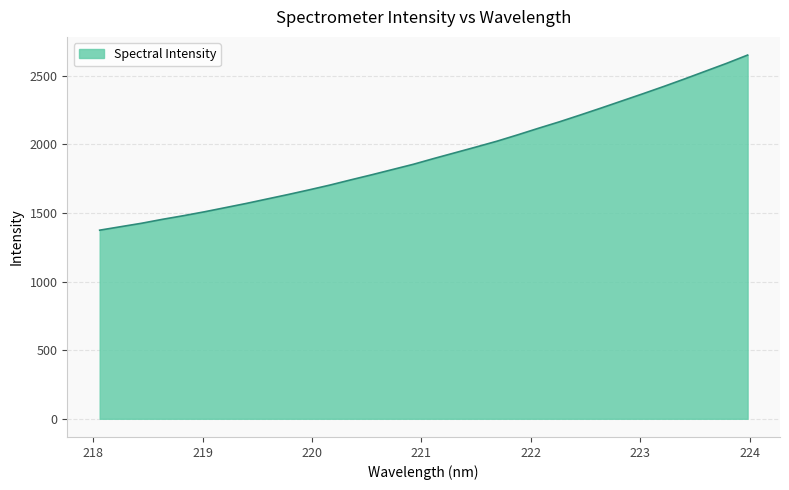

What is the average value?

1924.1